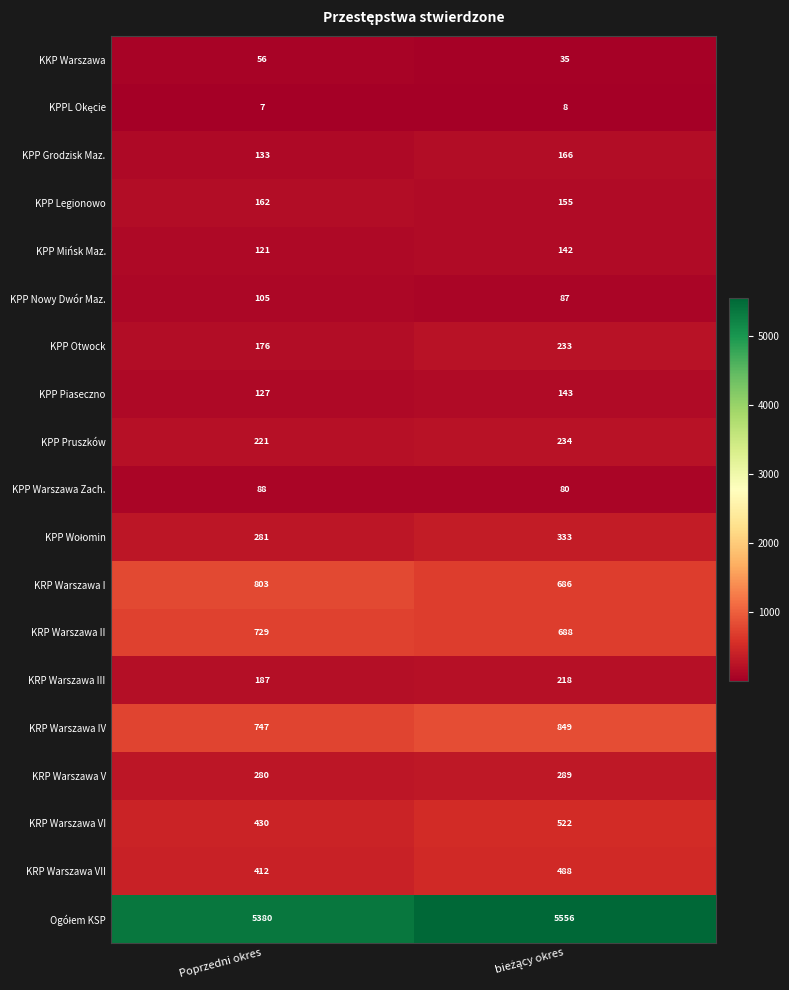

What is the spread (max minus min) of values at Poprzedni okres?

5373